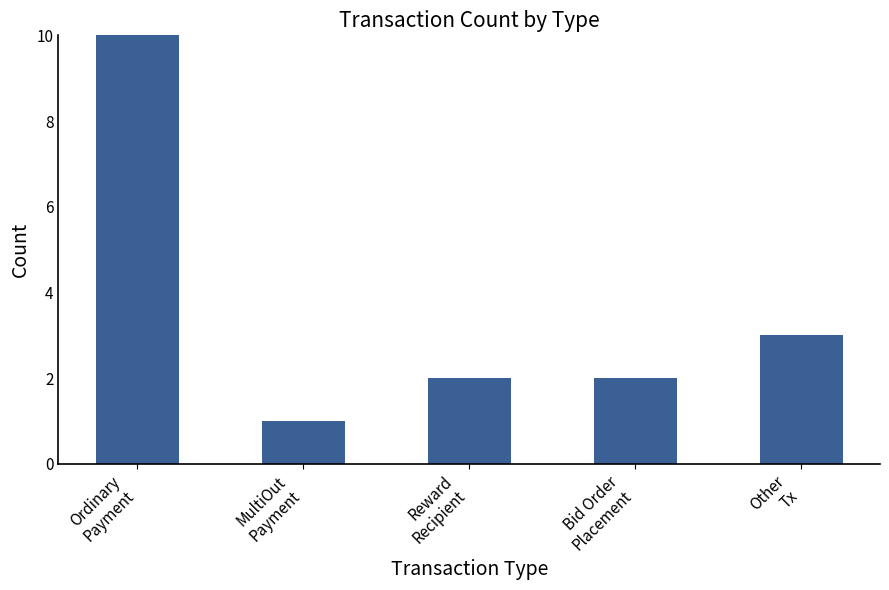

What is the smallest value displayed?

1